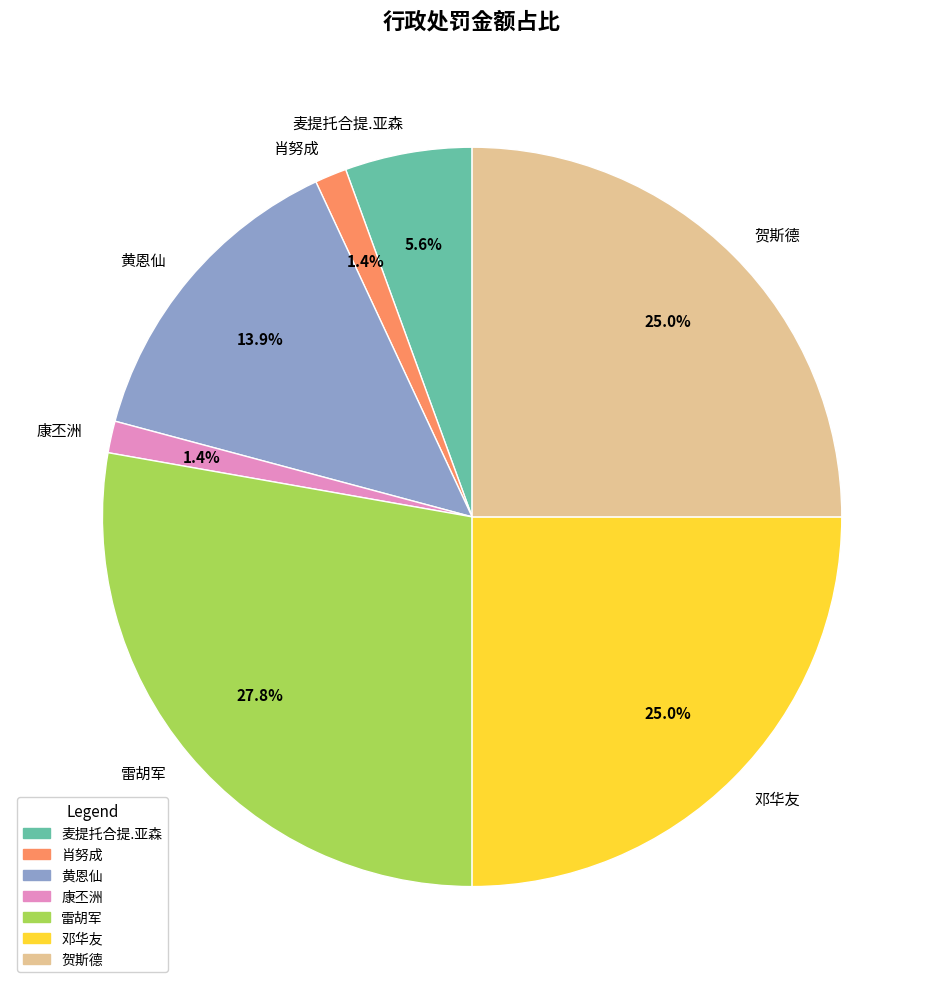

To the nearest percent, what percentage of the pie is 黄恩仙?

14%